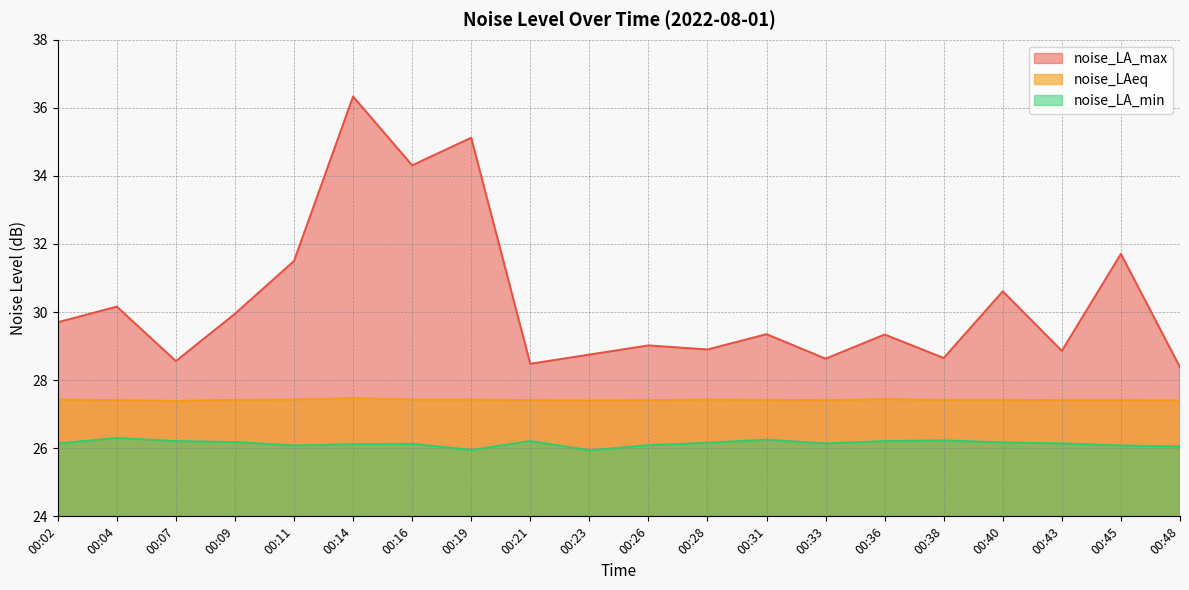

What is the difference between the highest and lowest values at 00:16?

8.2